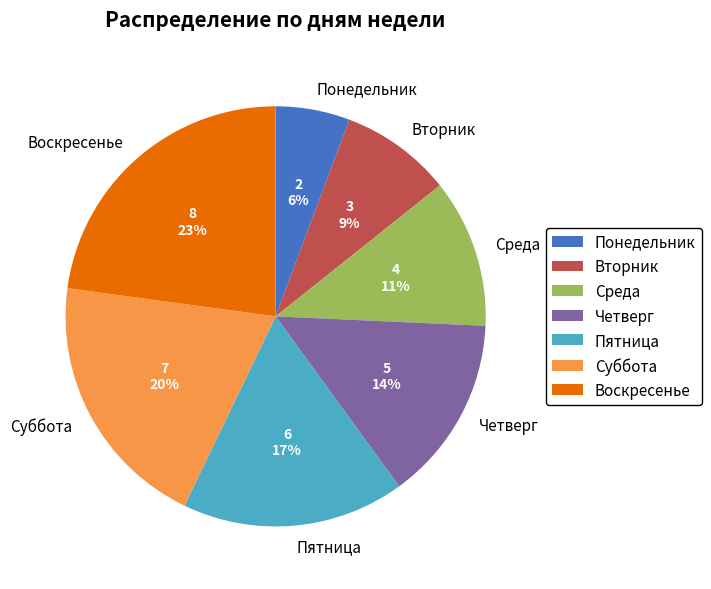

Does any single category account for the majority?

No